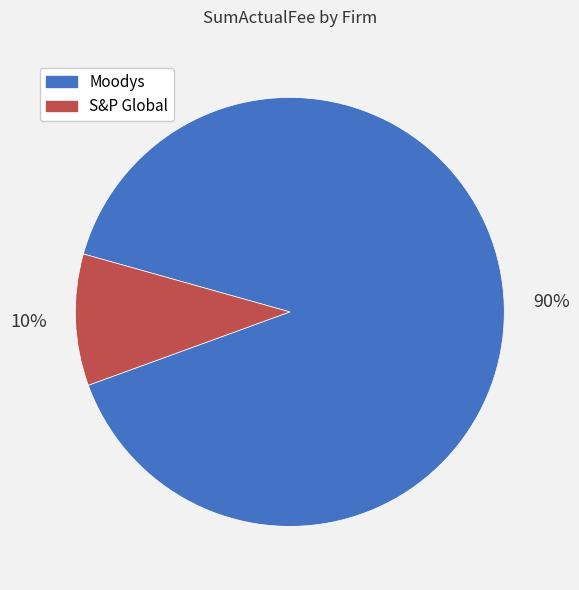

How many slices are in this pie chart?

2